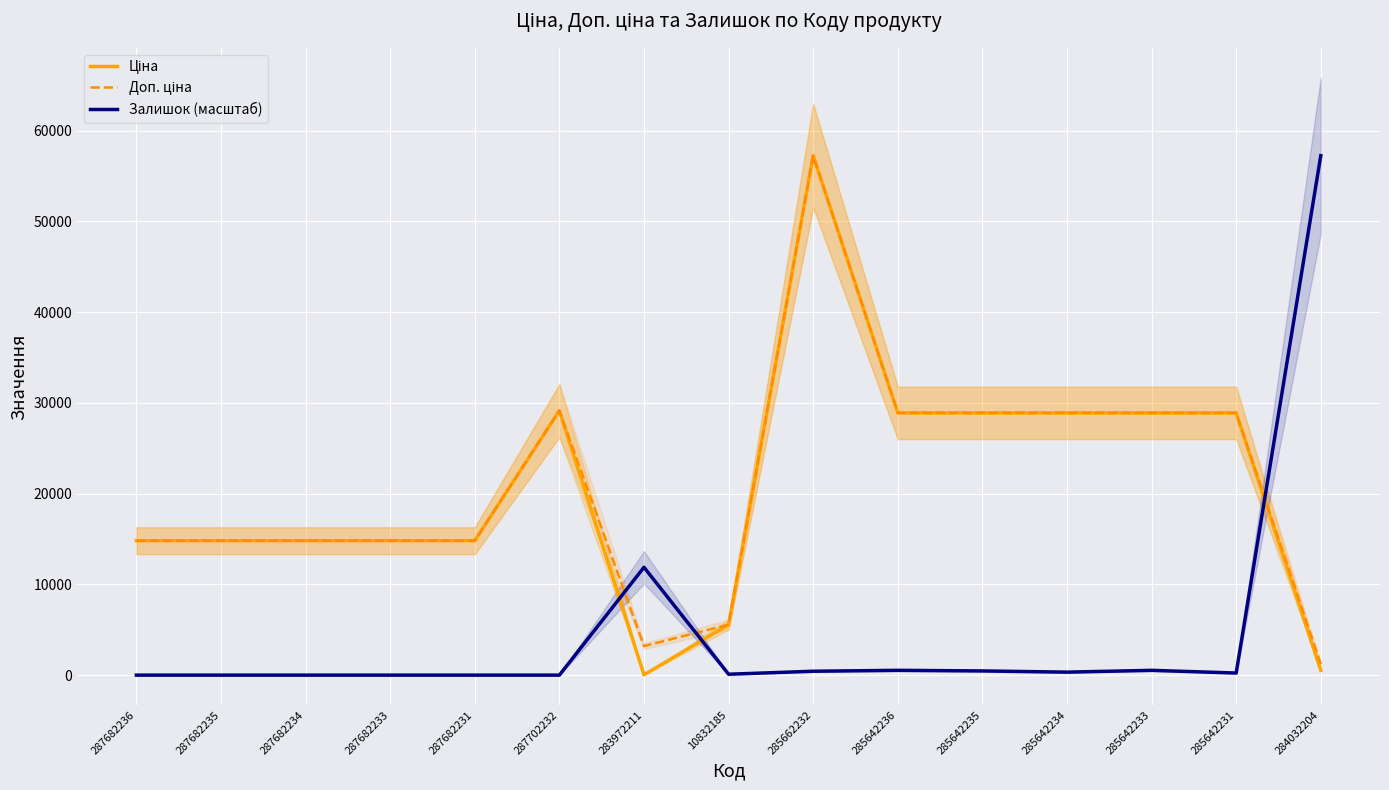

Between 283972211 and 285642233, which series saw the biggest shift?

Ціна